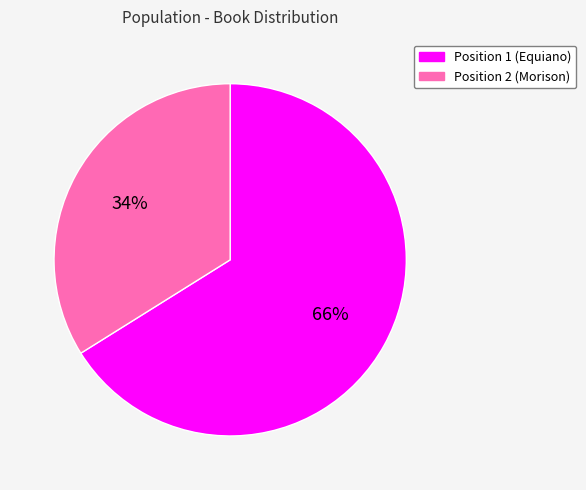

To the nearest percent, what is the average slice percentage?

50%